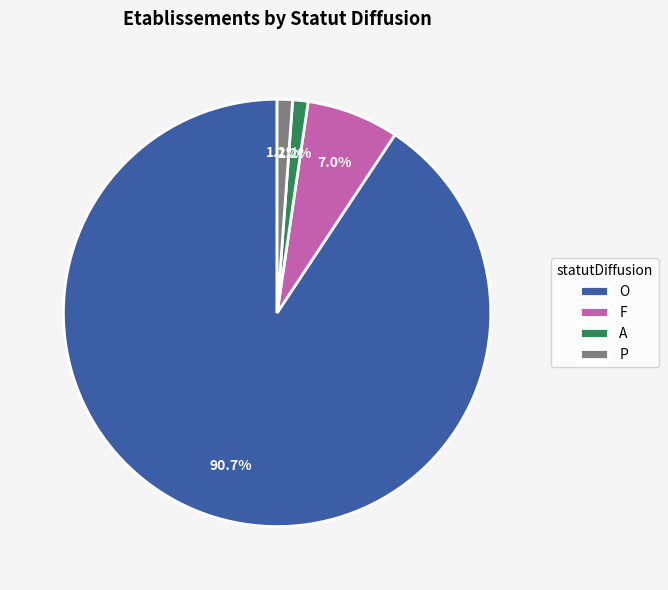

How many slices are in this pie chart?

4